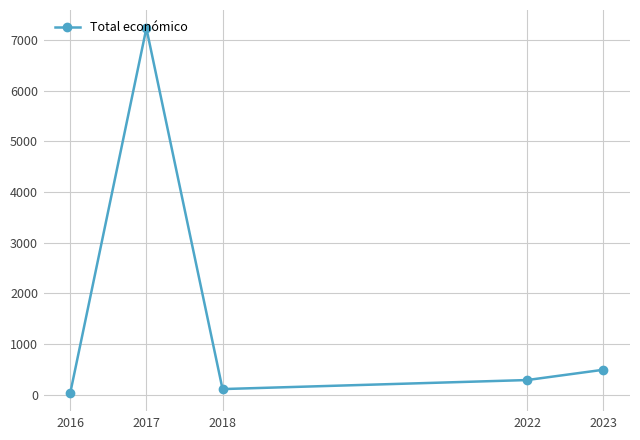

How many data points are less than 287?

2